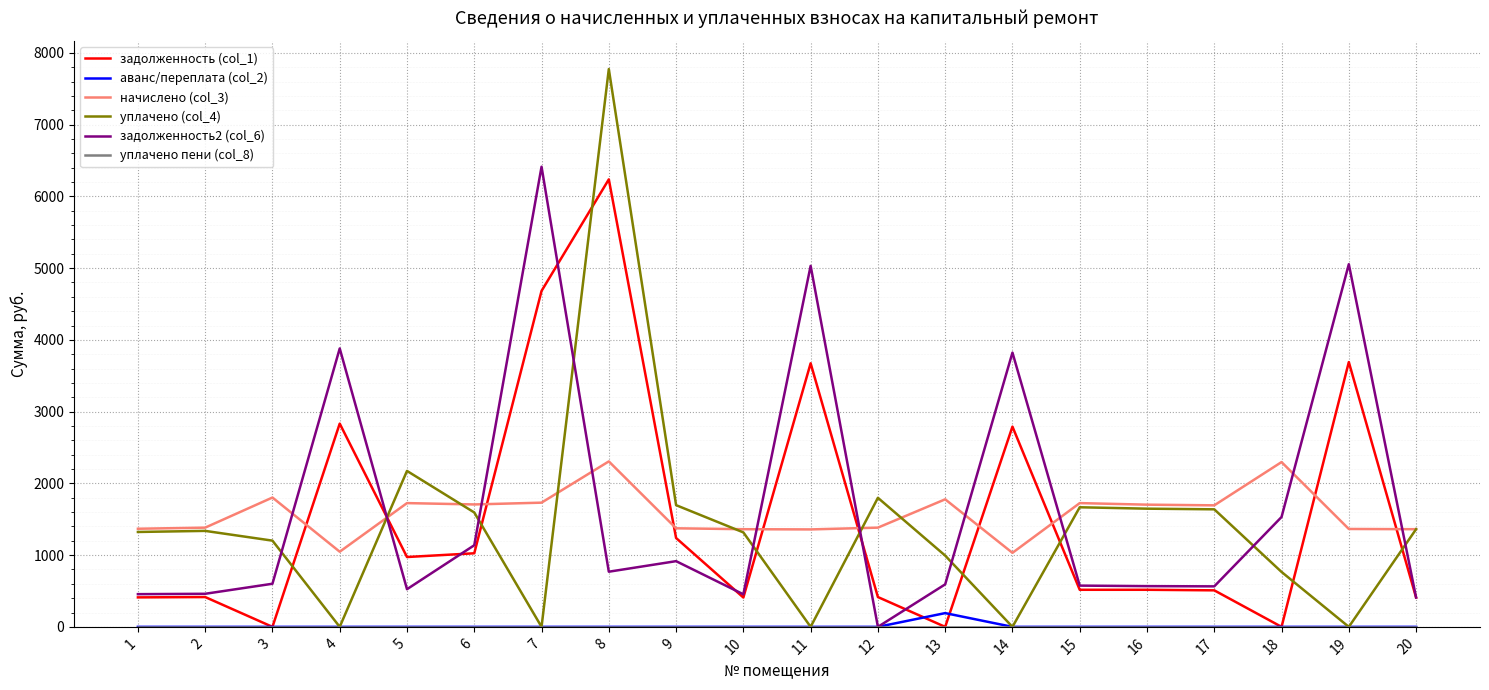

How many times do задолженность2 (col_6) and начислено (col_3) cross each other?

10